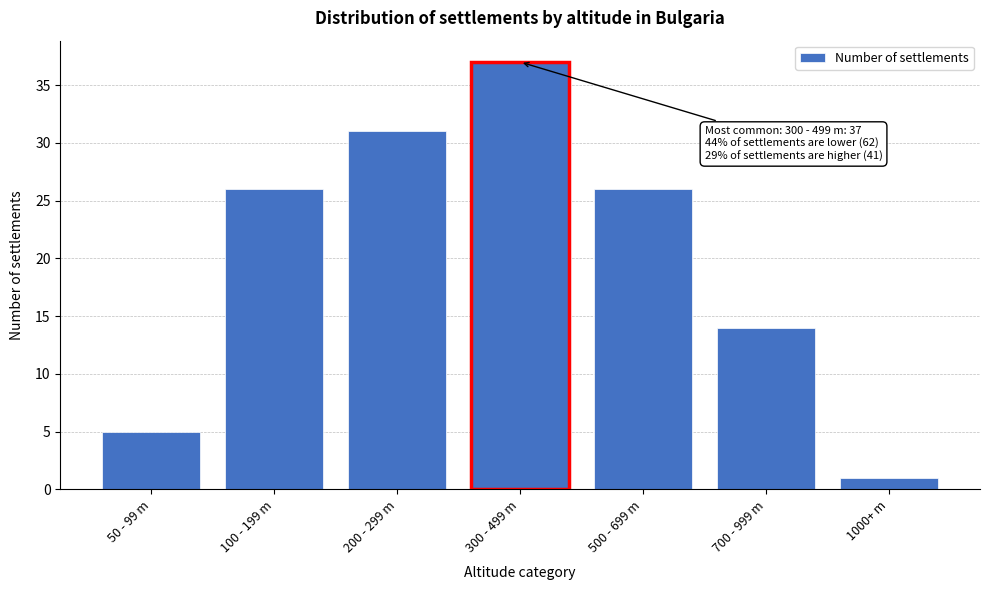

Reading left to right, what are all the values shown in this chart?

50 - 99 m=5	100 - 199 m=26	200 - 299 m=31	300 - 499 m=37	500 - 699 m=26	700 - 999 m=14	1000+ m=1